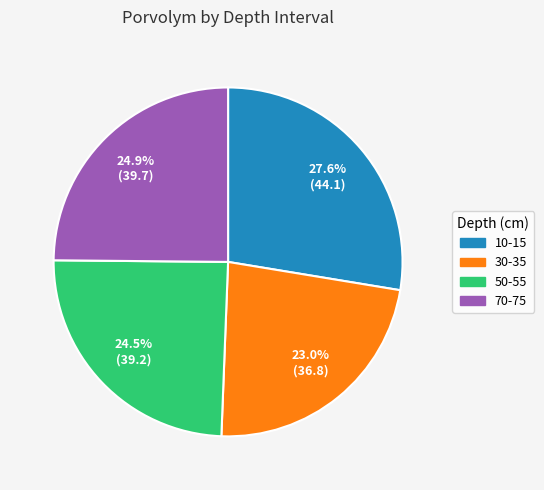

What is the largest slice in the pie chart?

10-15